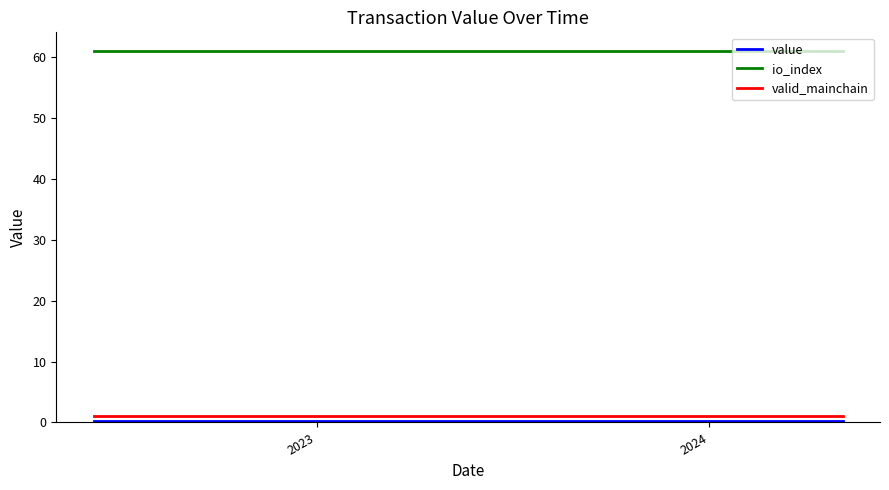

Which series has the largest total across all categories?

io_index